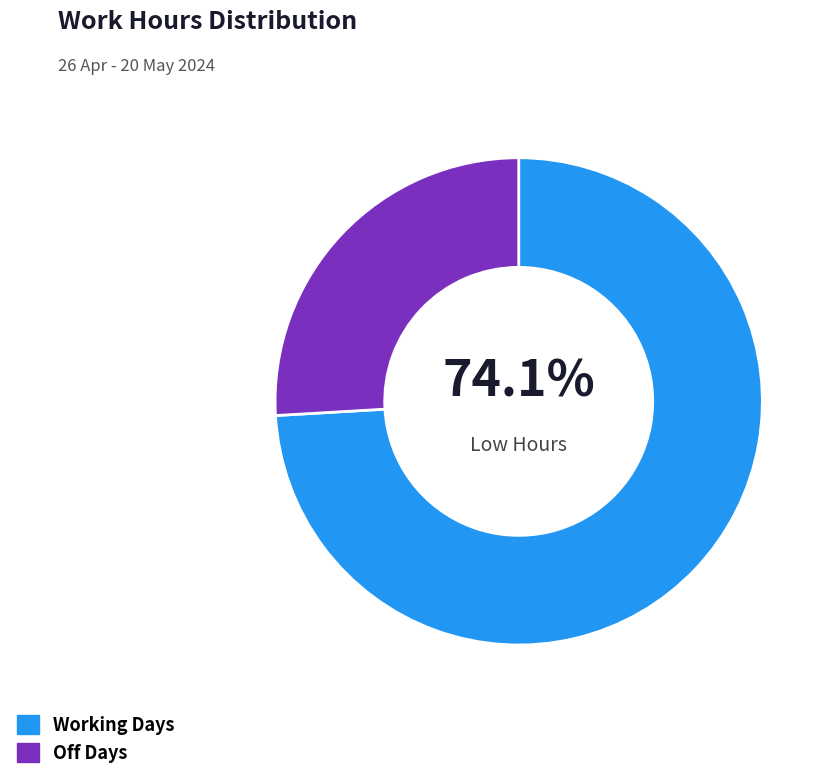

How many slices are in this pie chart?

2